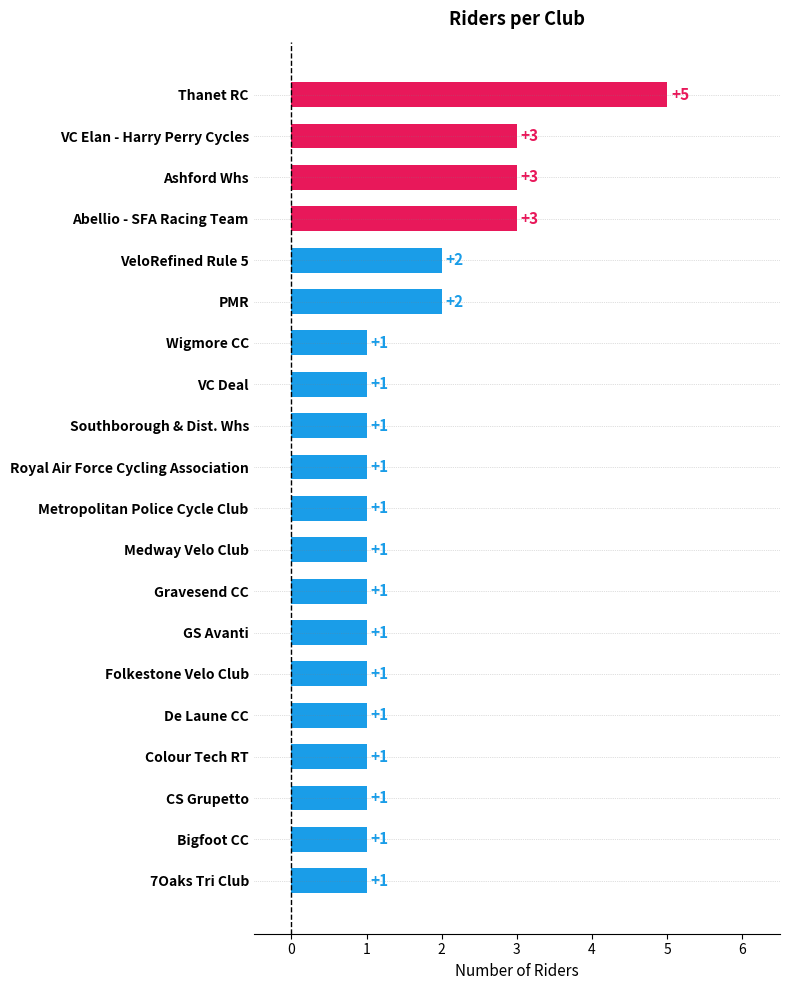

What is the sum of all values?

32